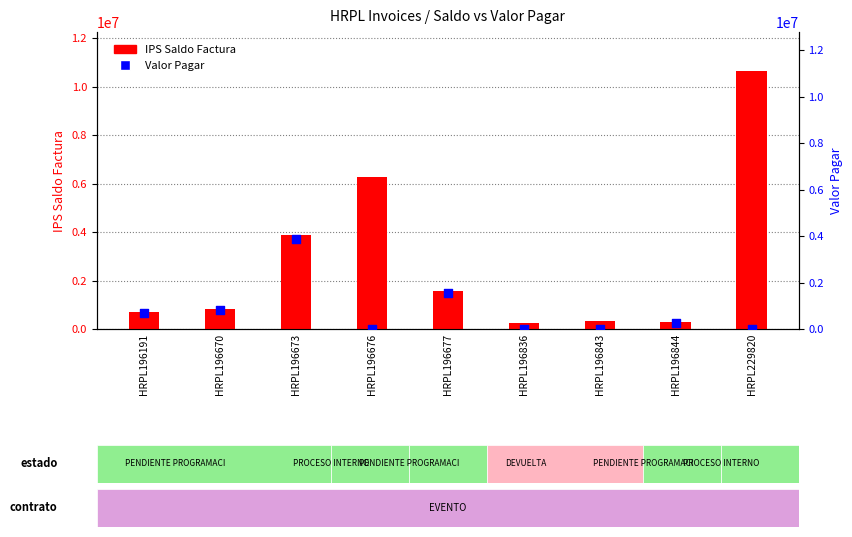

Which series has the largest total across all categories?

IPS Saldo Factura